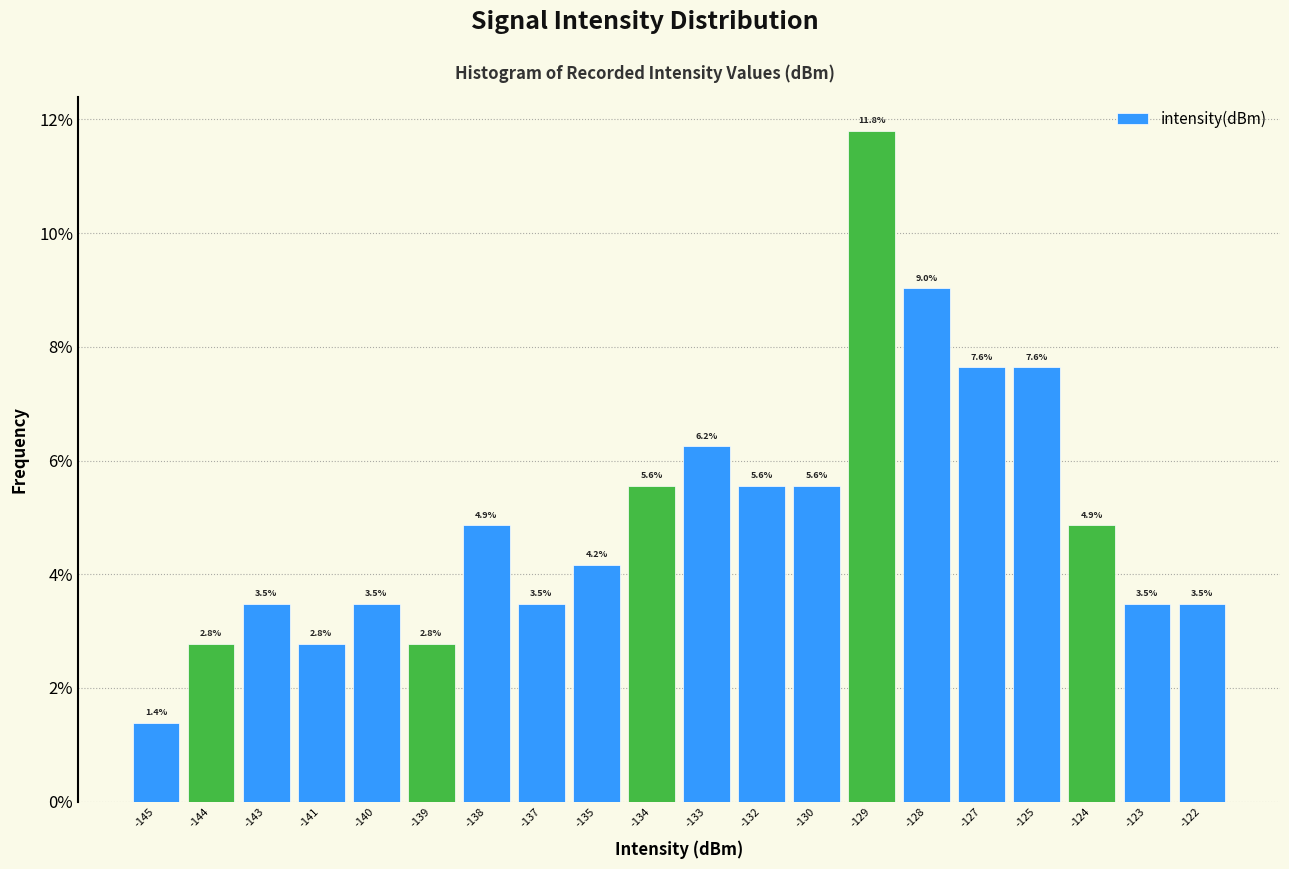

What is the difference between the values at -123 and -124?

1.4